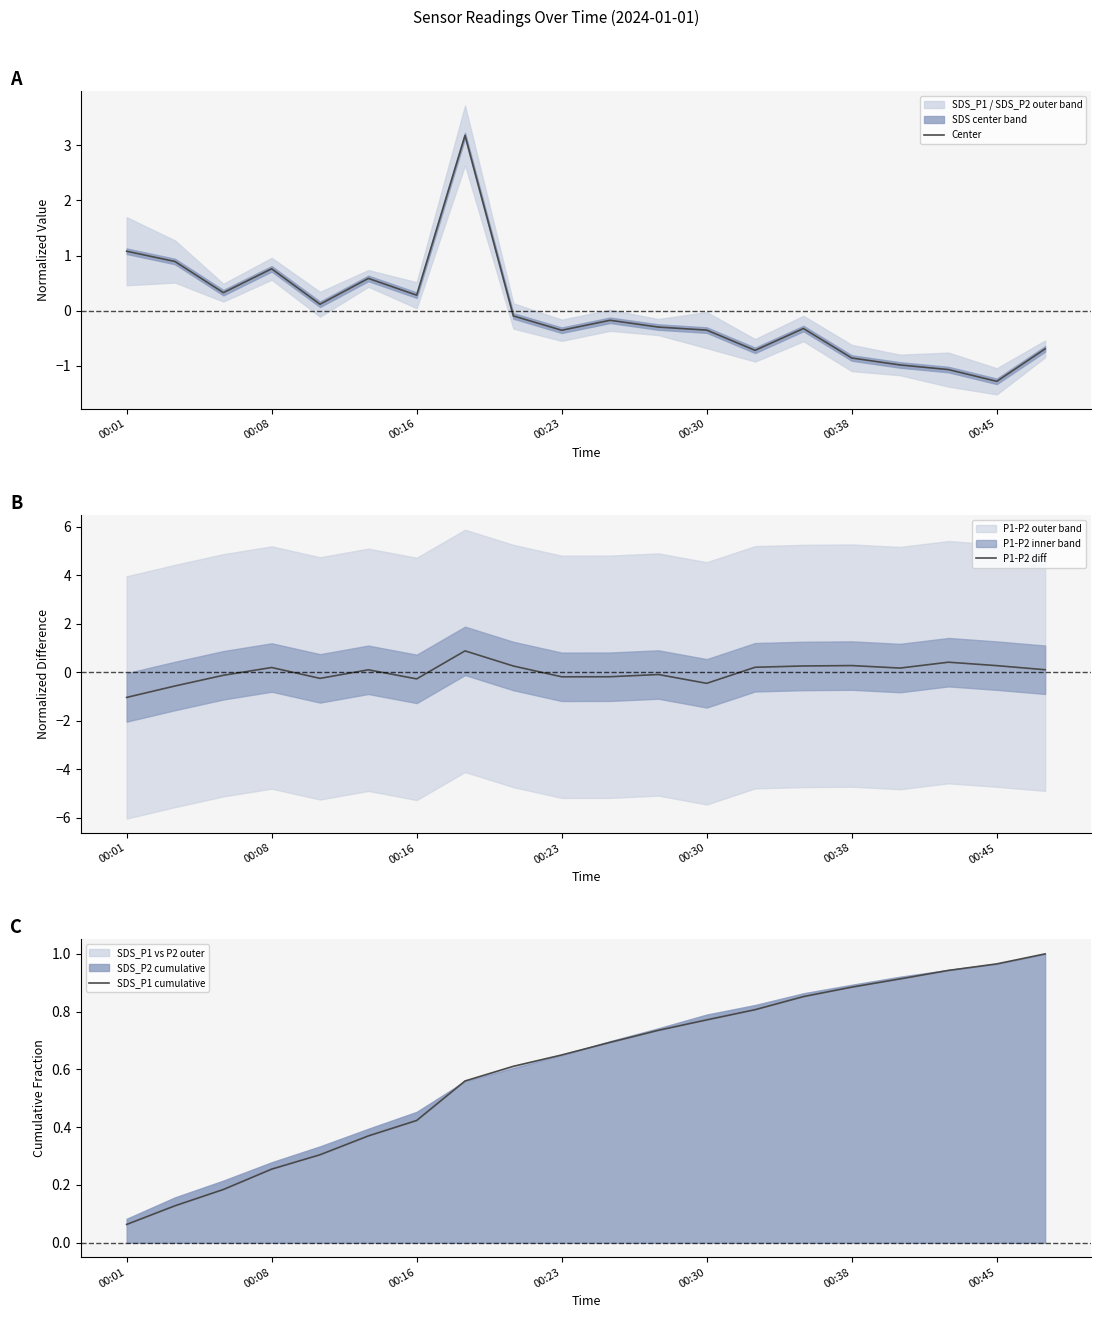

Reading right to left, list all the values displayed in this chart.

Center: -0.7	-1.3	-1.1	-1.0	-0.9	-0.3	-0.7	-0.4	-0.3	-0.2	-0.4	-0.1	3.2	0.3	0.6	0.1	0.8	0.3	0.9	1.1
P1-P2 diff: 0.1	0.3	0.4	0.2	0.3	0.3	0.2	-0.5	-0.1	-0.2	-0.2	0.3	0.9	-0.3	0.1	-0.3	0.2	-0.1	-0.6	-1.0
SDS_P1 cumulative: 1.0	1.0	0.9	0.9	0.9	0.9	0.8	0.8	0.7	0.7	0.7	0.6	0.6	0.4	0.4	0.3	0.3	0.2	0.1	0.1